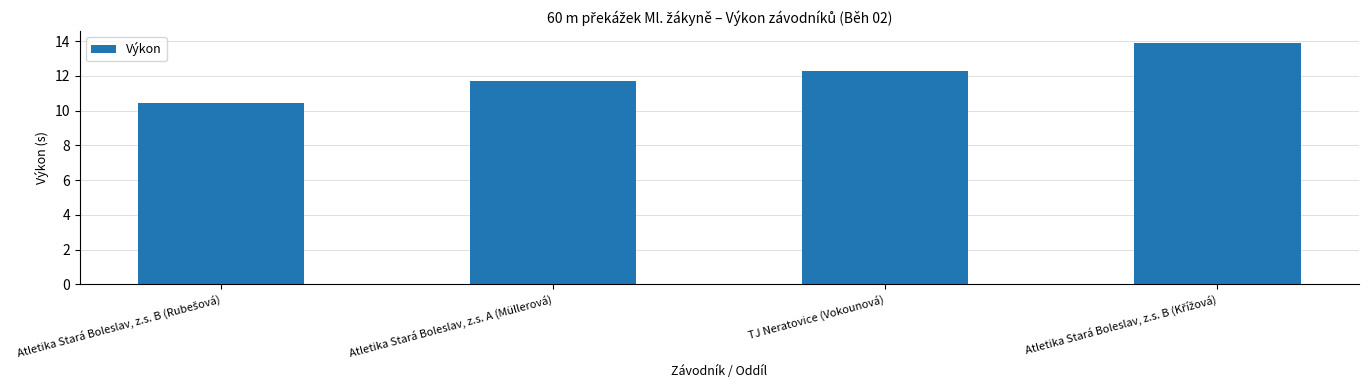

What is the value of the 3rd bar from the left?

12.3